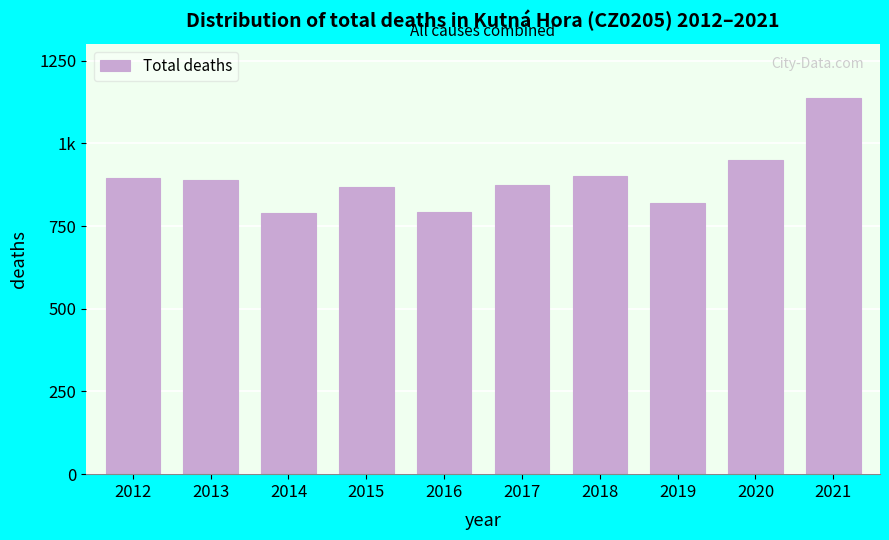

Are the bars horizontal?

No